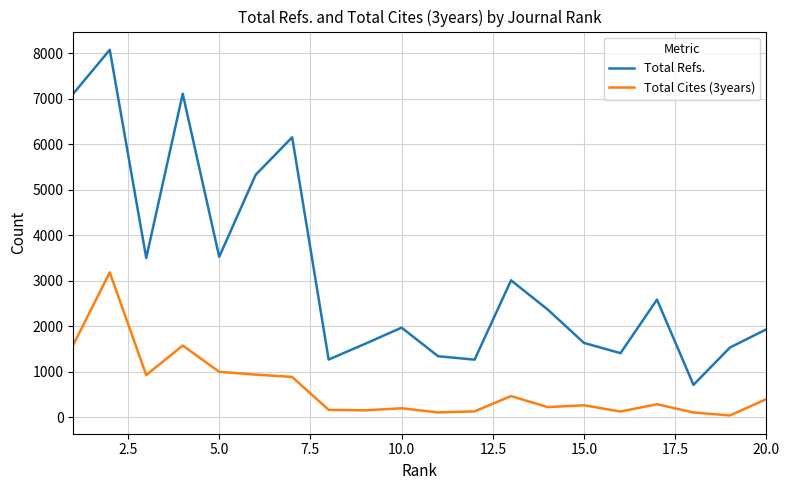

True or false: Total Cites (3years) and Total Refs. cross at least once.

False